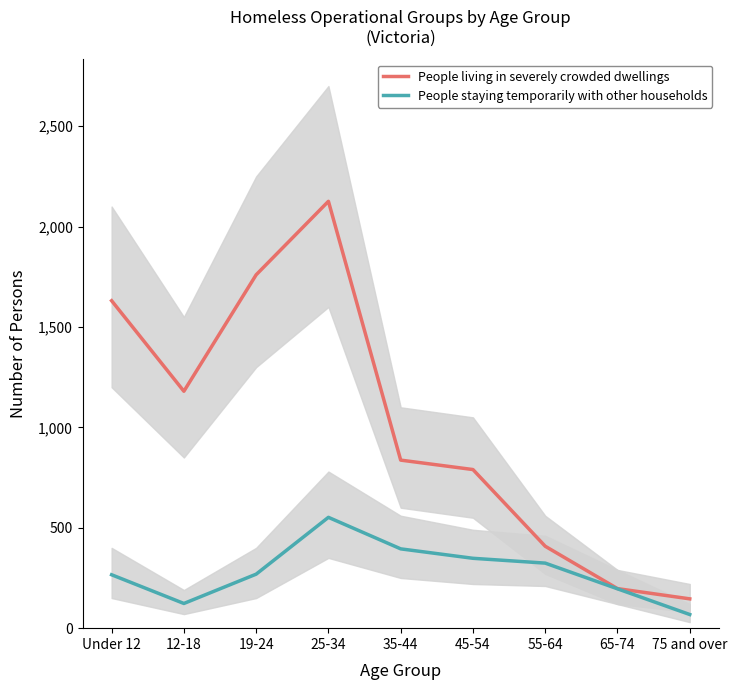

How many values in the People living in severely crowded dwellings series are below 837?

4